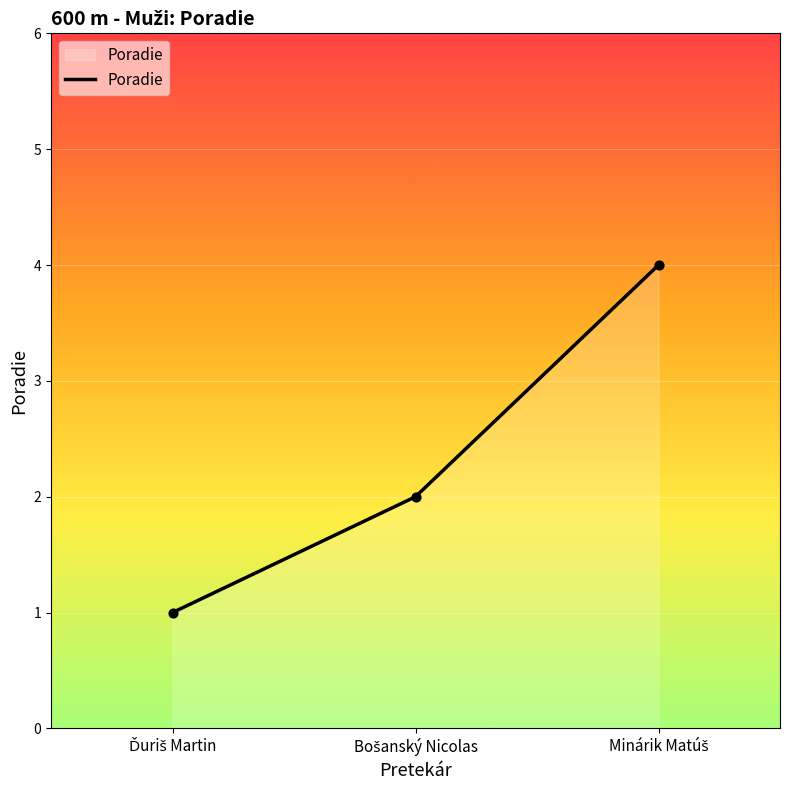

What is the sum of all values?

7